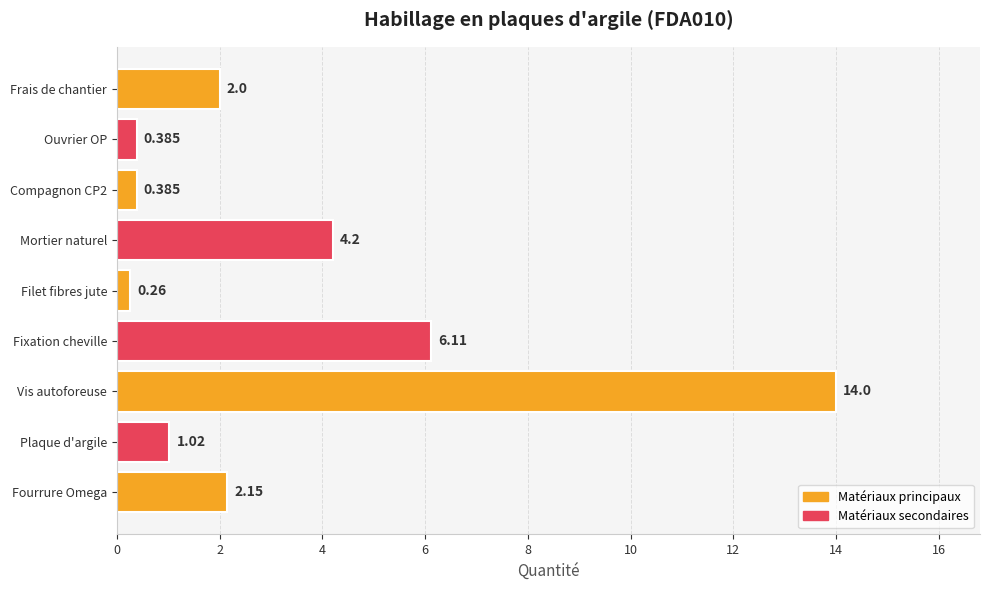

Where is the data nearest to the value 7?

Fixation cheville